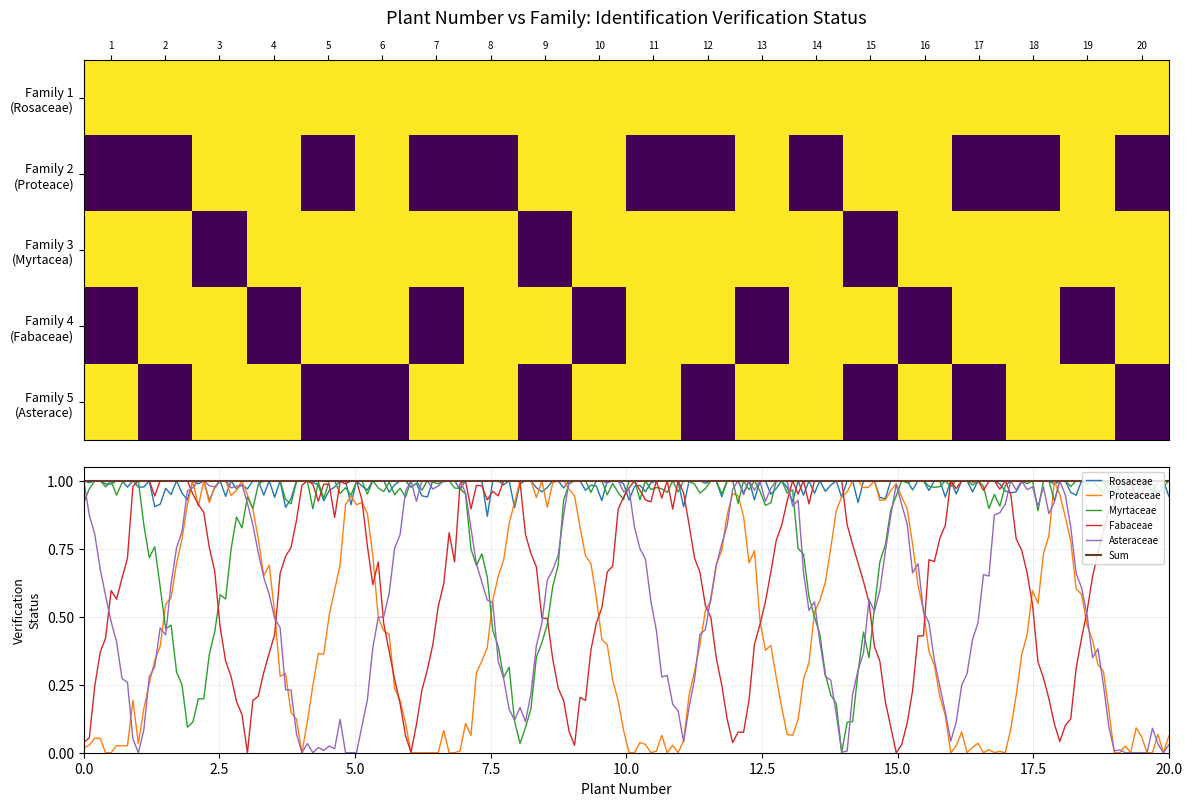

What is the maximum value for Myrtaceae?

1